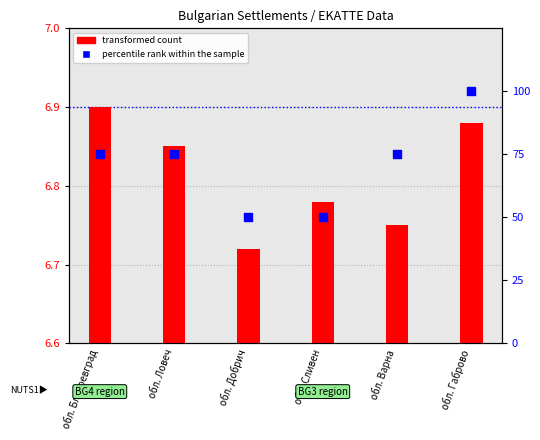

Which series has the largest Y range (max minus min)?

percentile rank within the sample